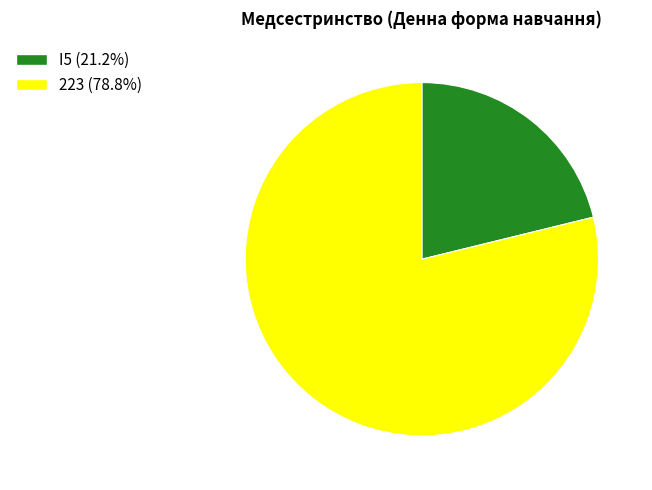

Is it true that I5 is 15% of the pie?

False